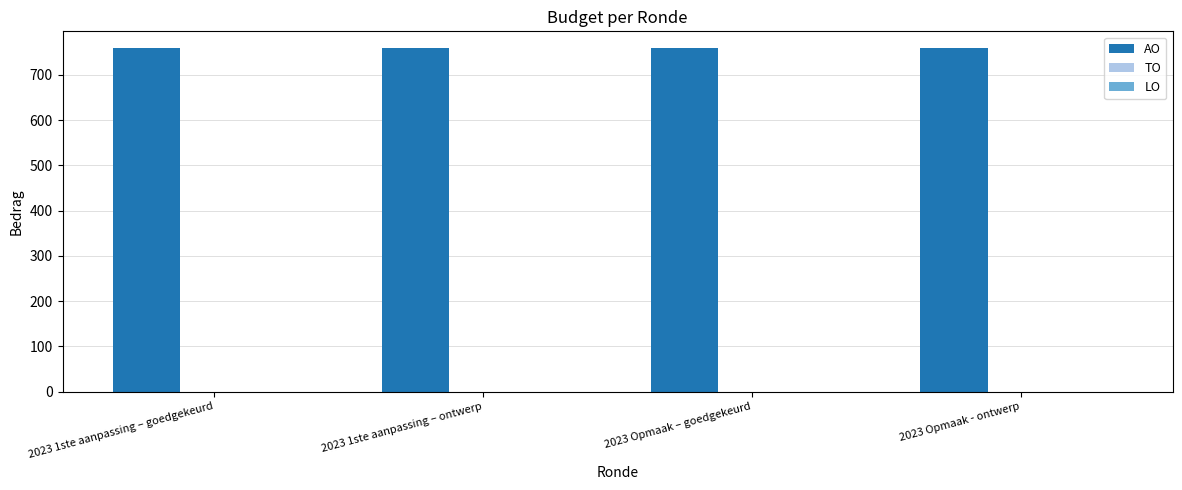

Which series has the widest spread of values?

AO